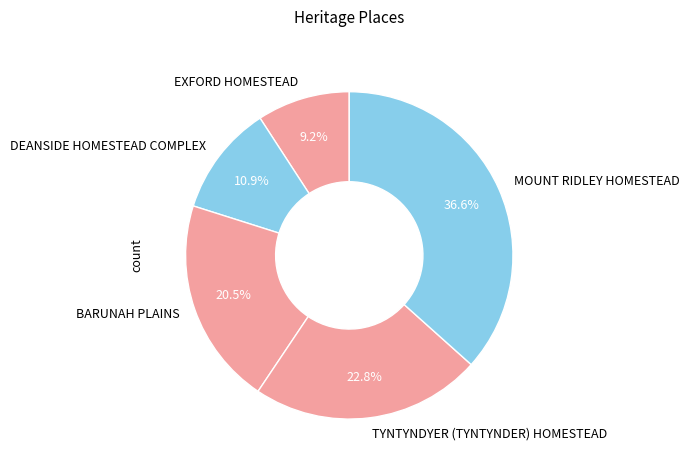

What is the smallest slice in the pie chart?

EXFORD HOMESTEAD